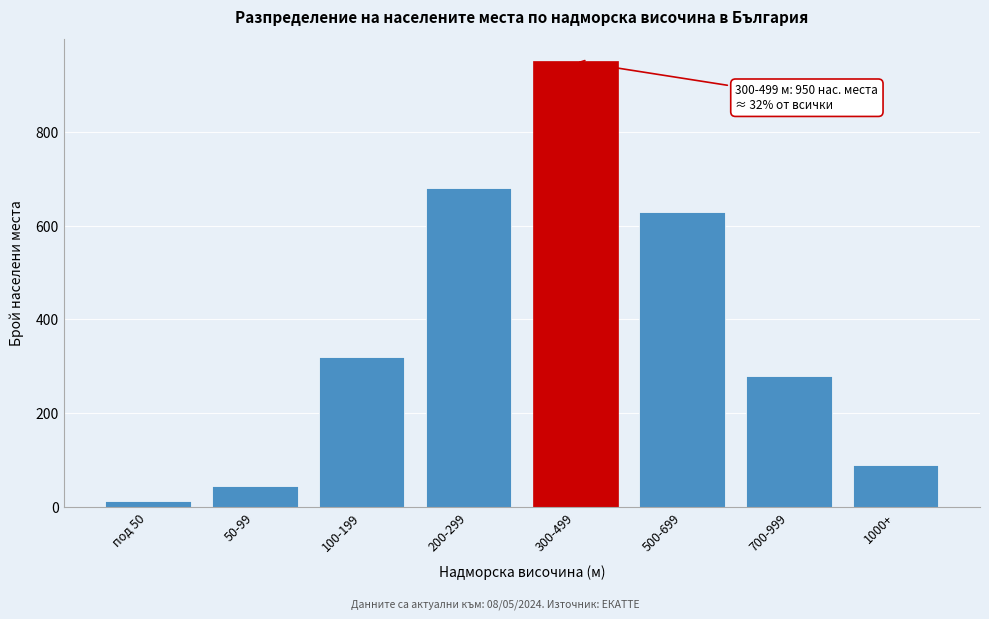

Reading right to left, transcribe all the data shown in this chart.

90	280	630	950	680	320	45	12